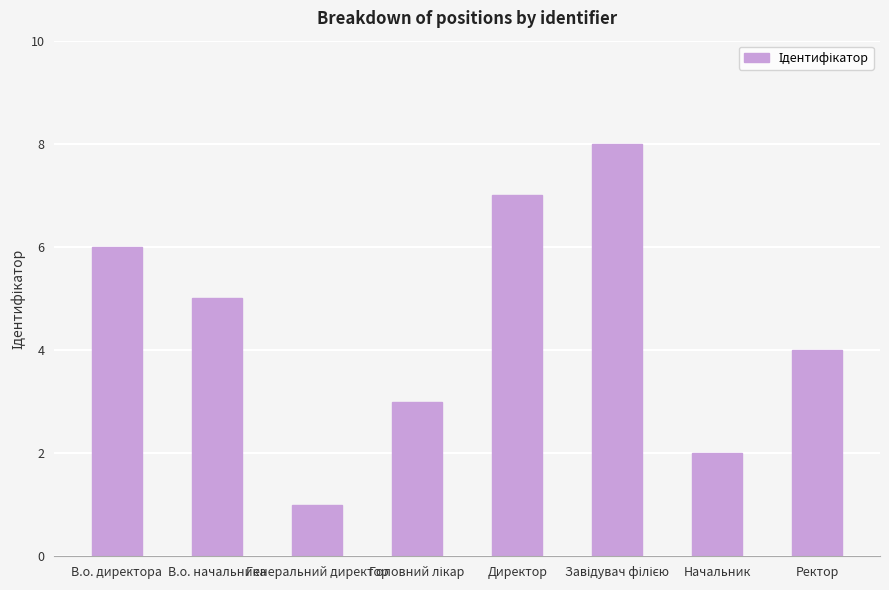

Which has a higher value, Генеральний директор or Ректор?

Ректор